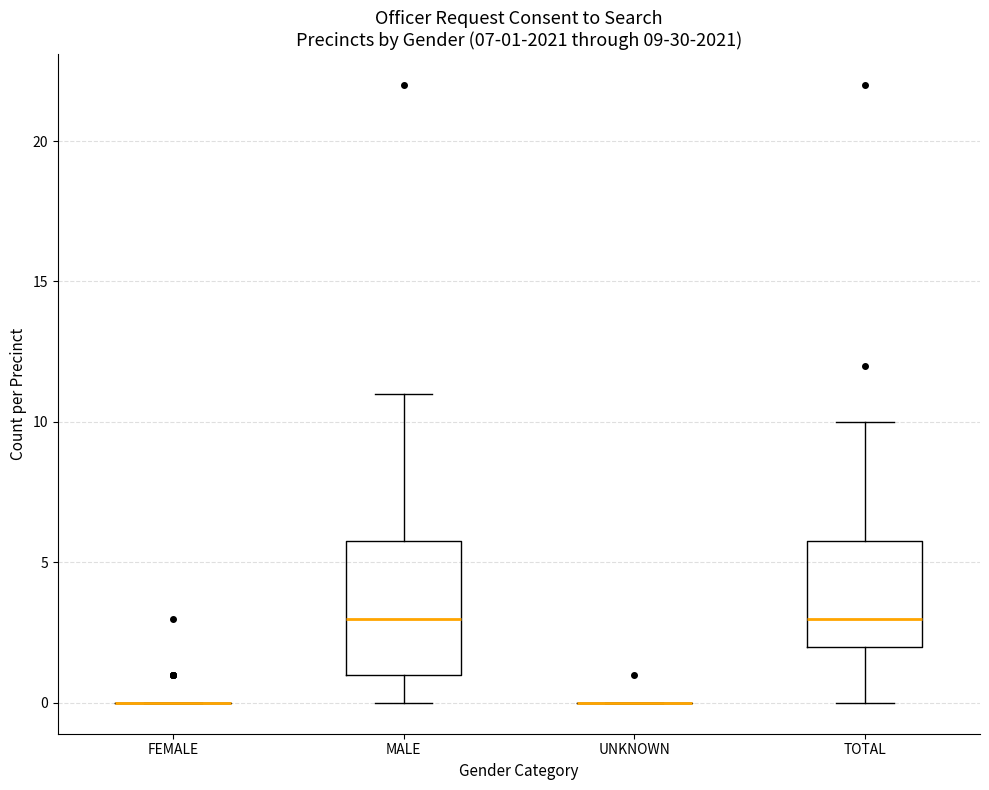

Comparing the boxes themselves (not the whiskers), which one is the tallest?

MALE